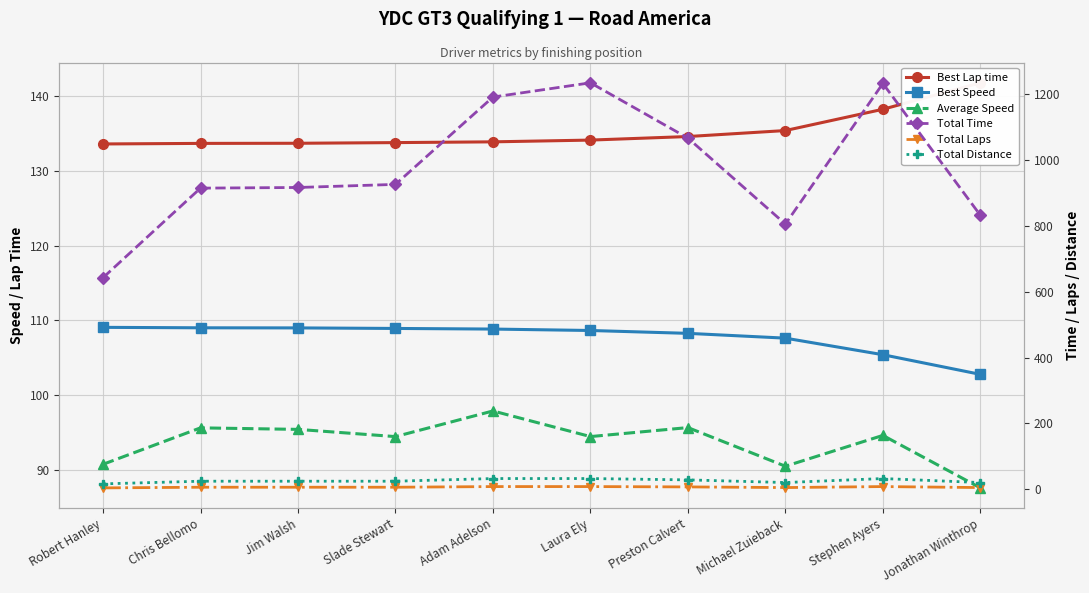

At which label is Best Speed closest to 105?

Stephen Ayers